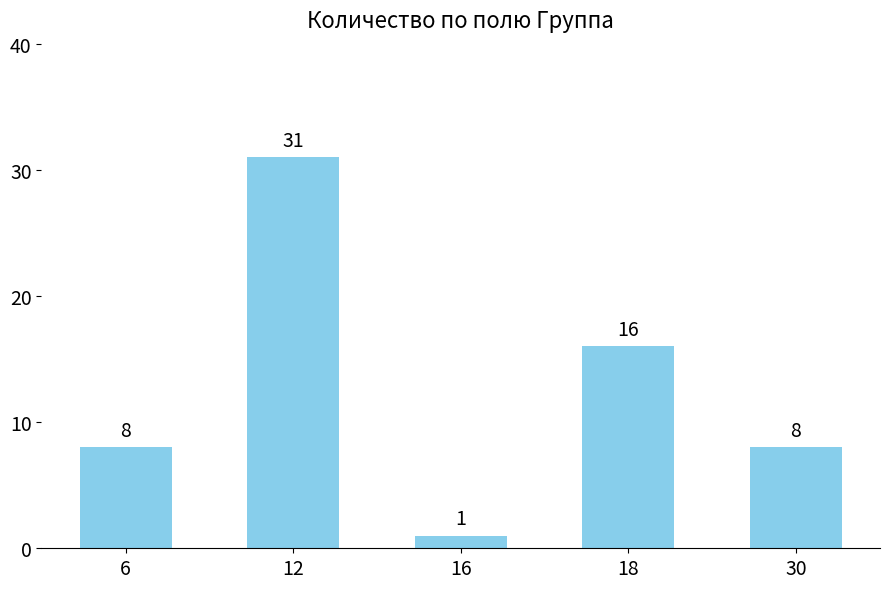

What is the difference between the maximum and second lowest values?

23